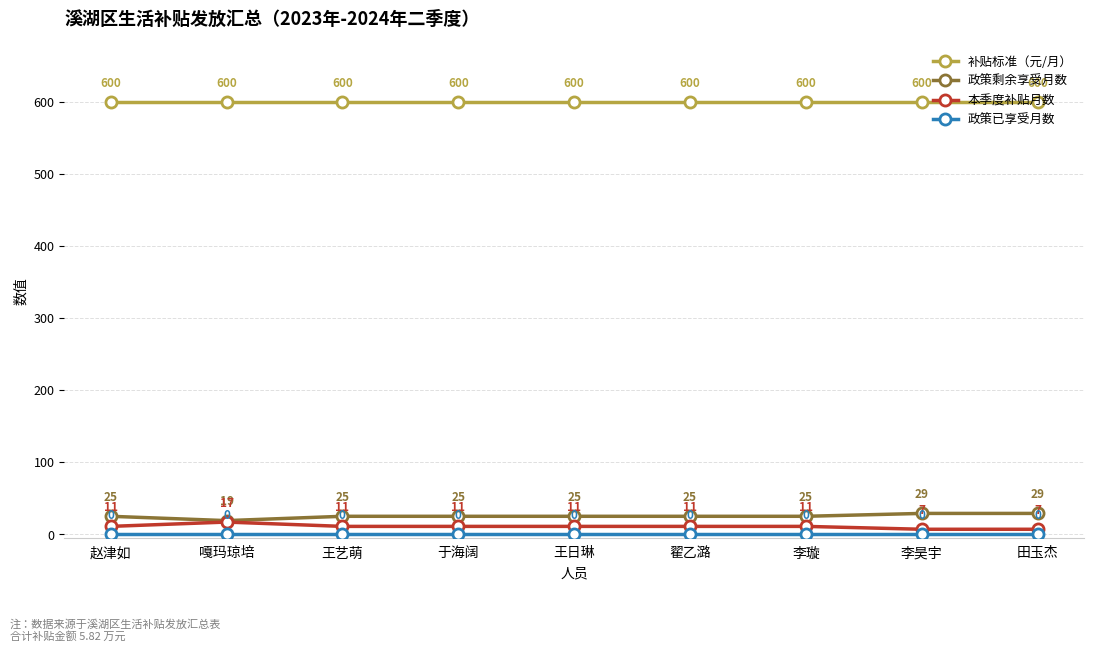

The 政策剩余享受月数 series shows 25 at 王艺萌. True or false?

True